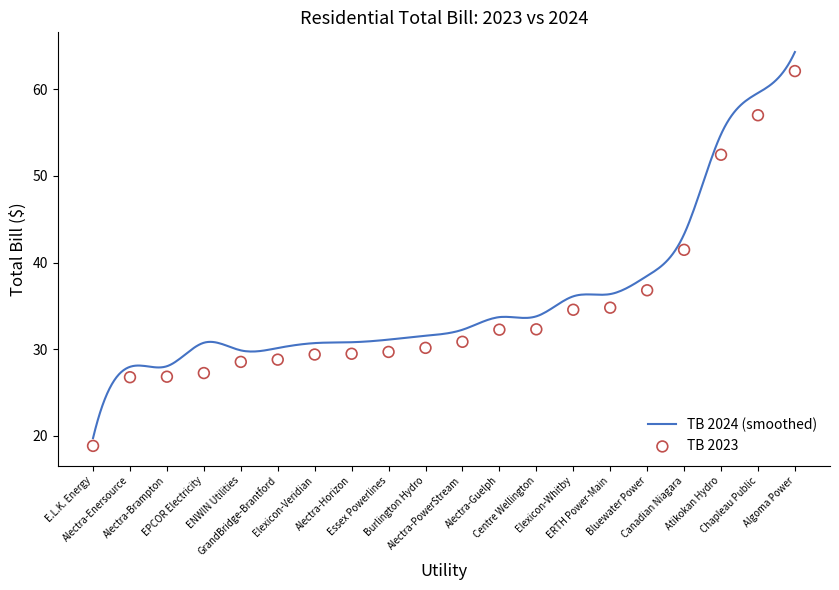

Which series has the largest total across all categories?

TB 2024